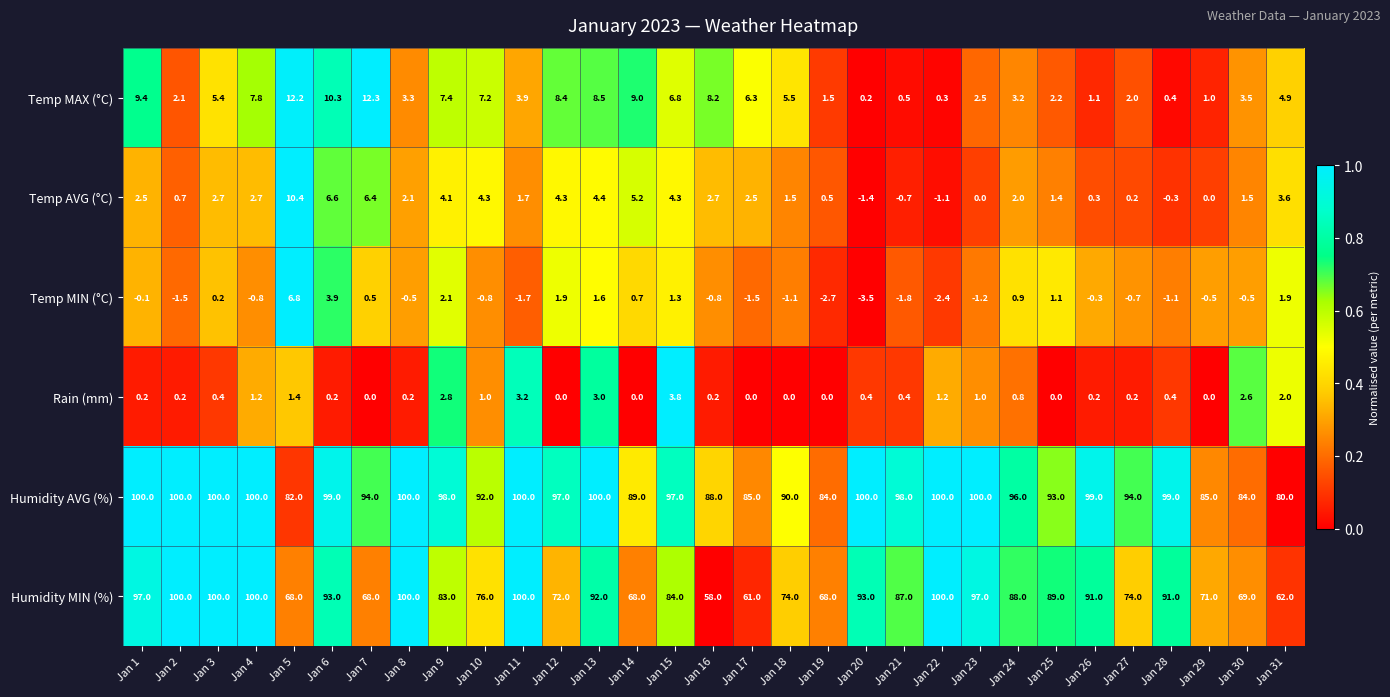

The value of Humidity AVG (%) at Jan 4 is 164.6. True or false?

False